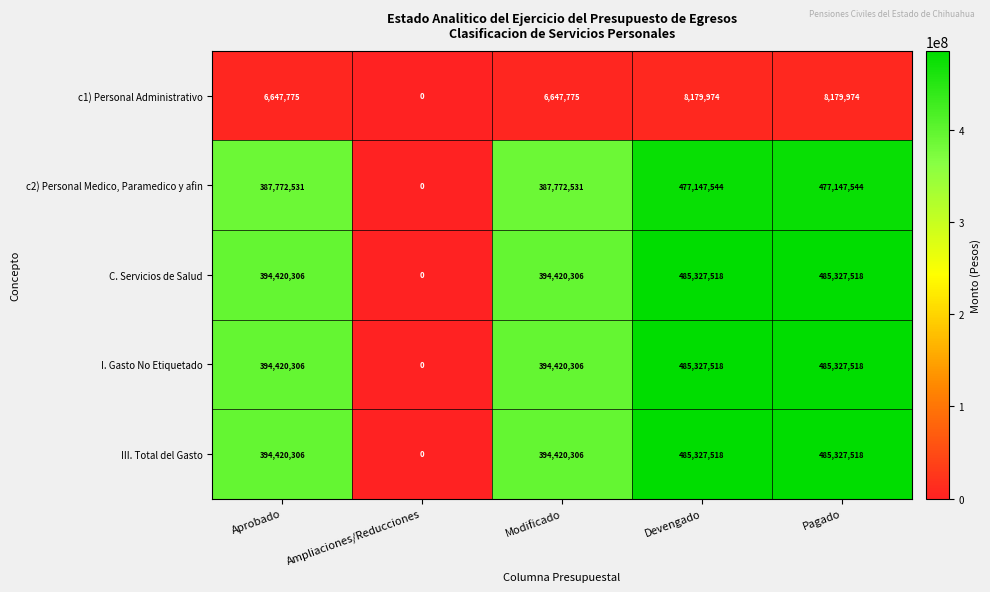

Reading right to left, extract all data points from this chart.

c1) Personal Administrativo: Pagado=8179974	Devengado=8179974	Modificado=6647775	Ampliaciones/Reducciones=0	Aprobado=6647775
c2) Personal Medico, Paramedico y afin: Pagado=477147544	Devengado=477147544	Modificado=387772531	Ampliaciones/Reducciones=0	Aprobado=387772531
C. Servicios de Salud: Pagado=485327518	Devengado=485327518	Modificado=394420306	Ampliaciones/Reducciones=0	Aprobado=394420306
I. Gasto No Etiquetado: Pagado=485327518	Devengado=485327518	Modificado=394420306	Ampliaciones/Reducciones=0	Aprobado=394420306
III. Total del Gasto: Pagado=485327518	Devengado=485327518	Modificado=394420306	Ampliaciones/Reducciones=0	Aprobado=394420306